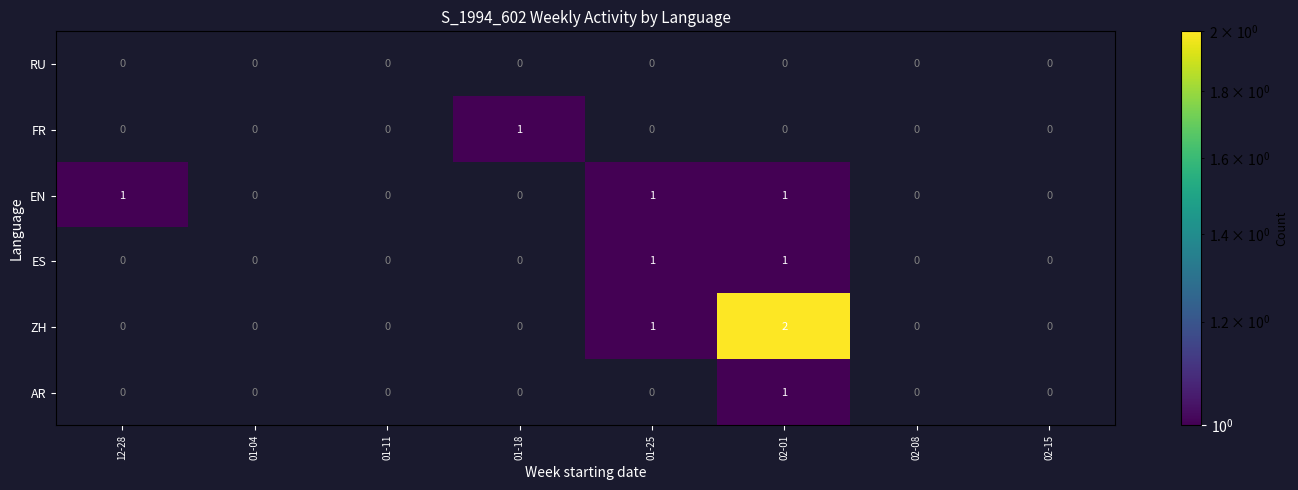

Between 01-04 and 02-01, which series saw the biggest shift?

ZH